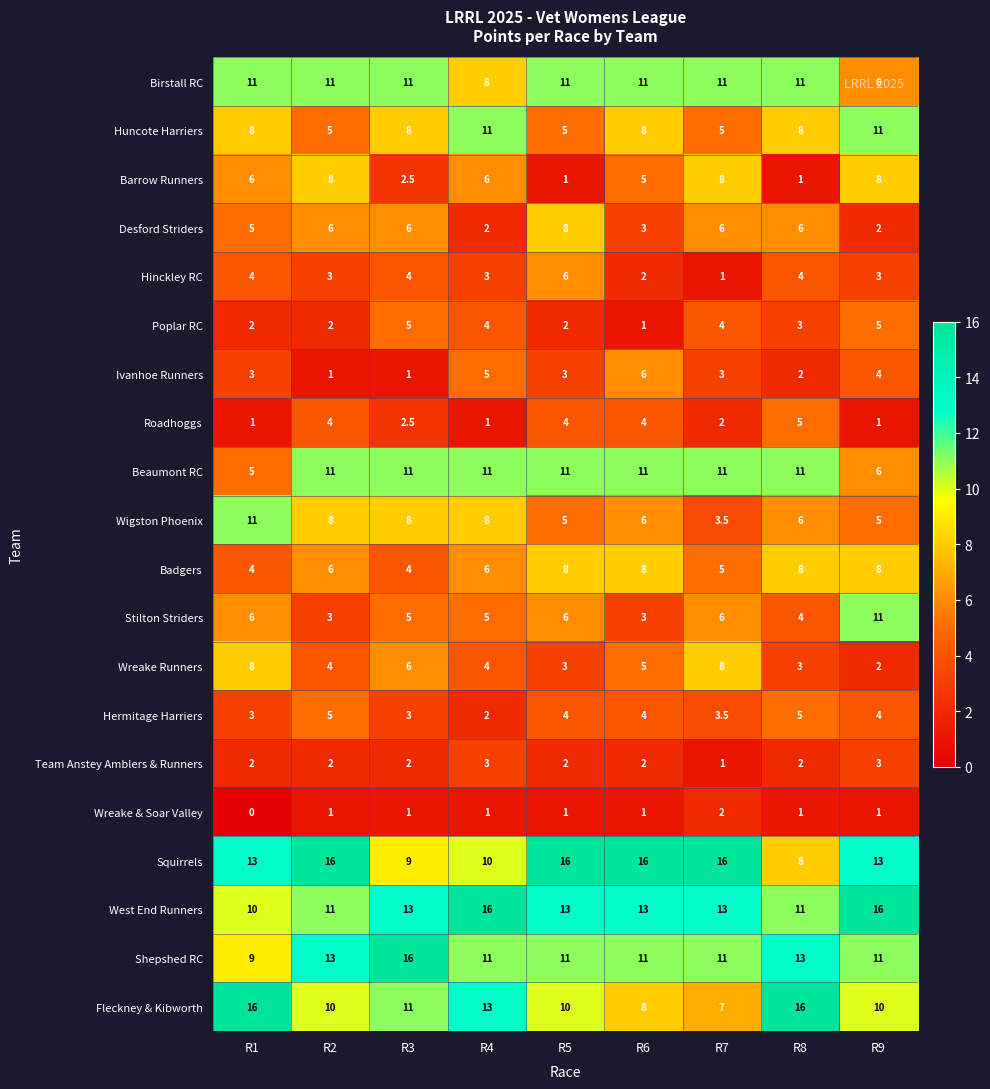

Which series has the largest range (max minus min)?

Fleckney & Kibworth